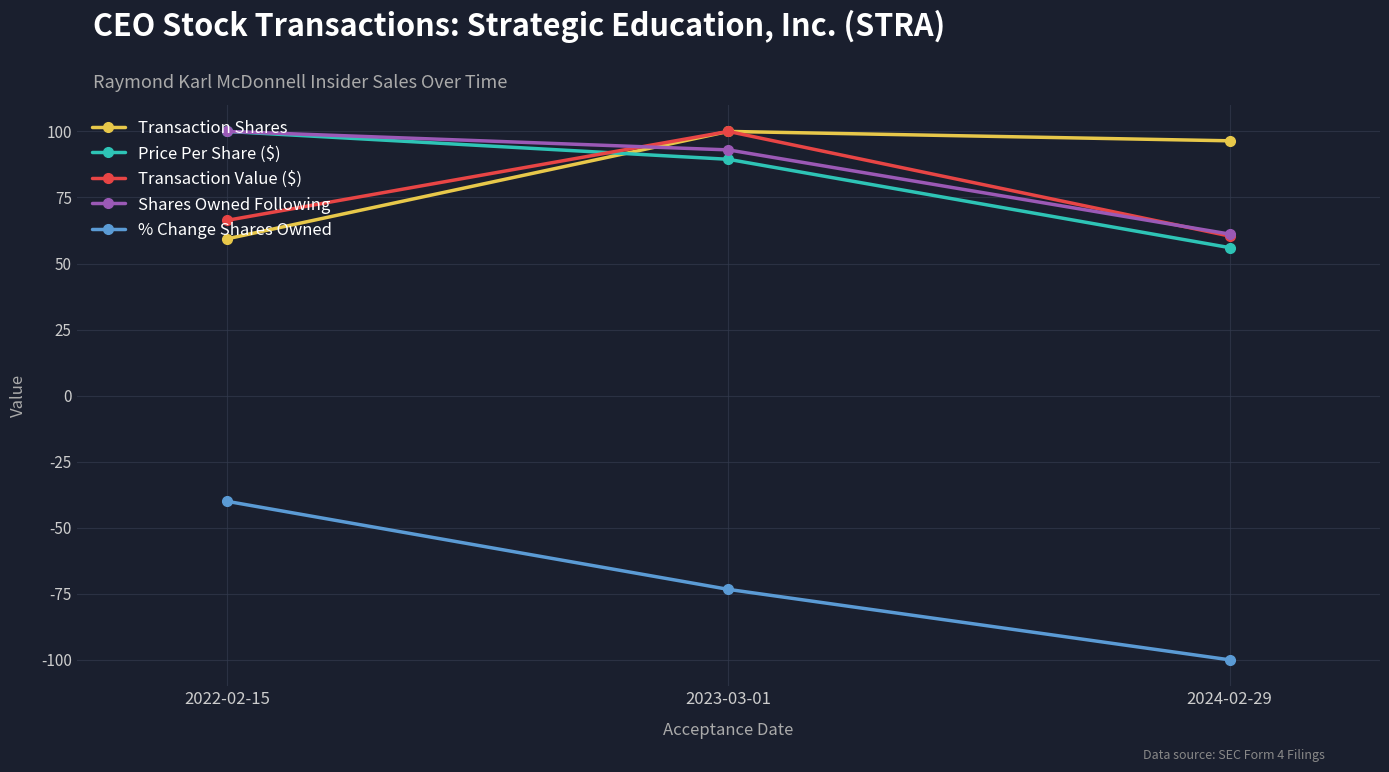

Which category has the highest value in the Transaction Shares series?

2023-03-01